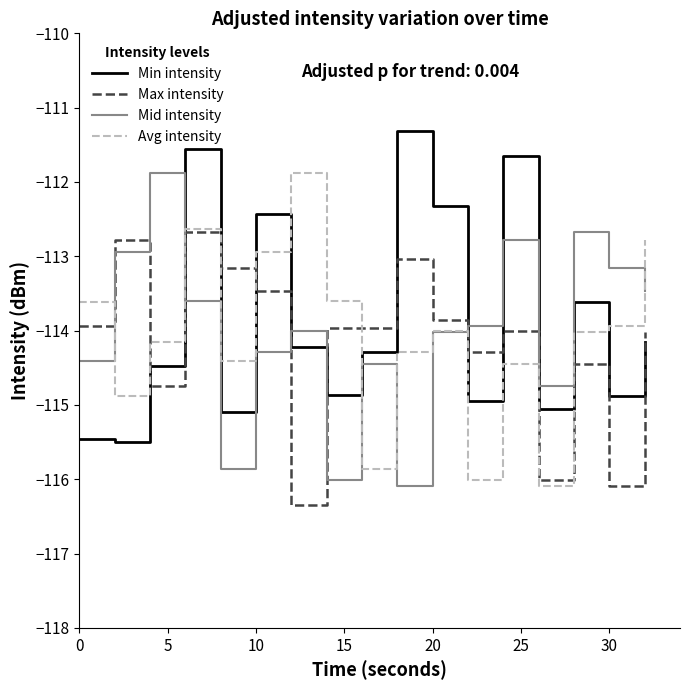

True or false: Max intensity and Mid intensity cross at least once.

True